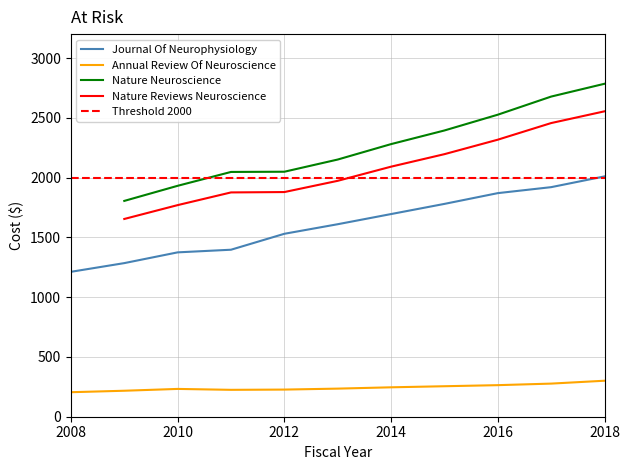

Is it true that Journal Of Neurophysiology equals 1642.0 at 2008?

False